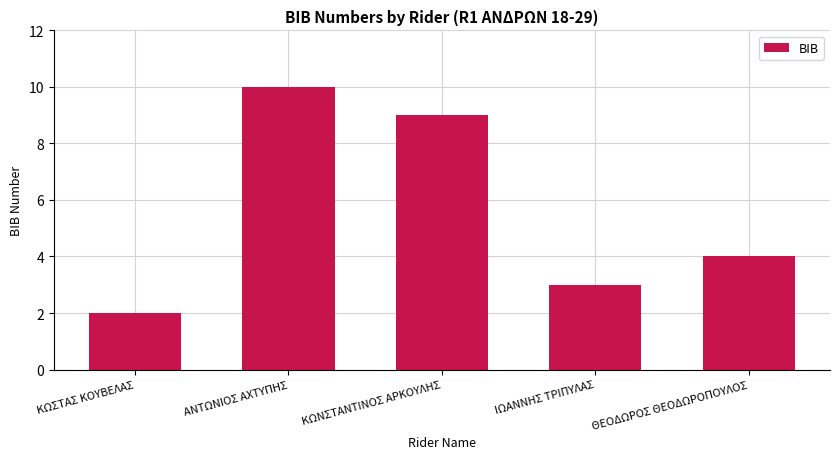

What is the approximate value at ΑΝΤΩΝΙΟΣ ΑΧΤΥΠΗΣ?

10